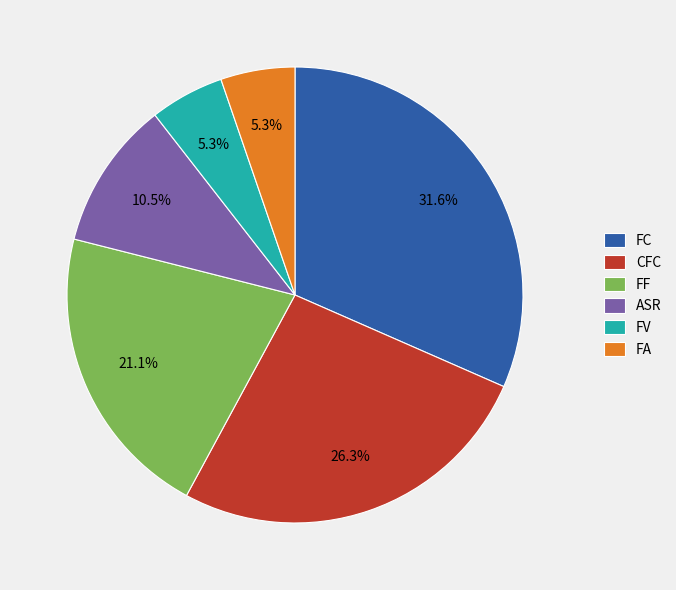

To the nearest percent, what is the average slice percentage?

17%